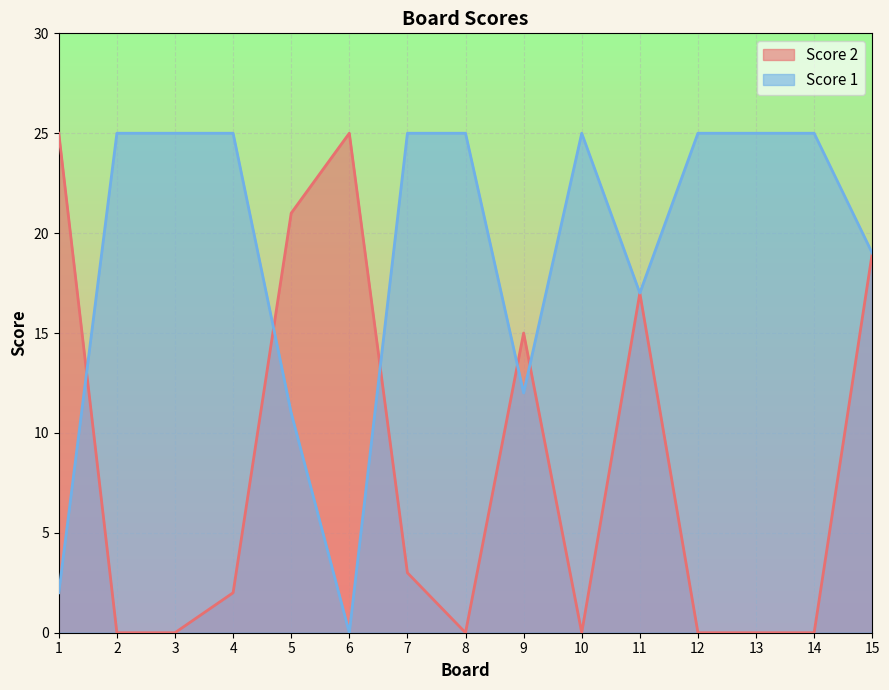

True or false: Score 2 has more than 1 points higher than both neighbors.

True